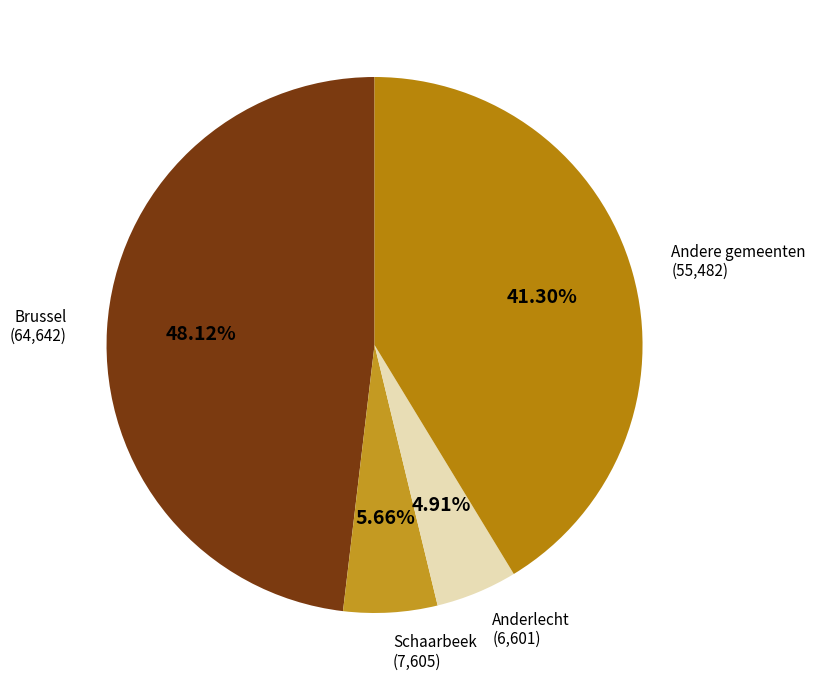

Is there any slice that represents more than half of the pie?

No